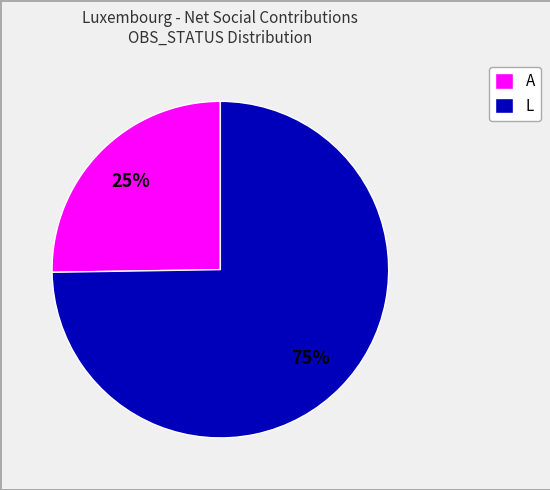

What percentage is the L slice, to the nearest percent?

75%